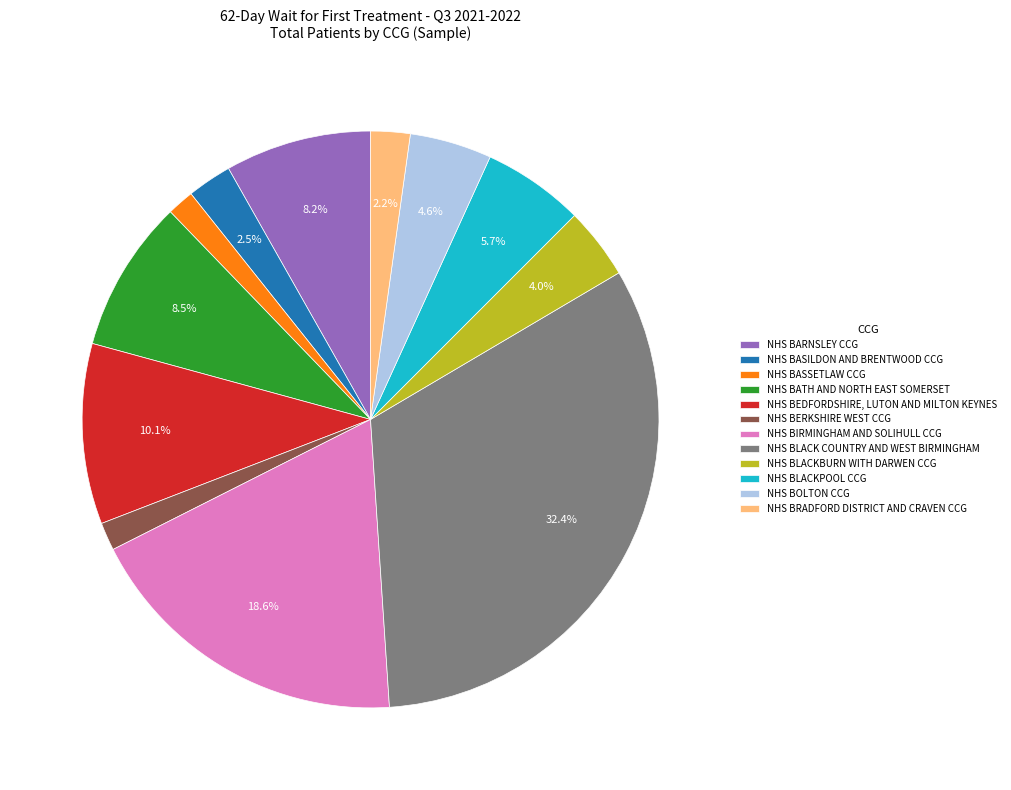

Which category has the biggest portion of the pie?

NHS BLACK COUNTRY AND WEST BIRMINGHAM